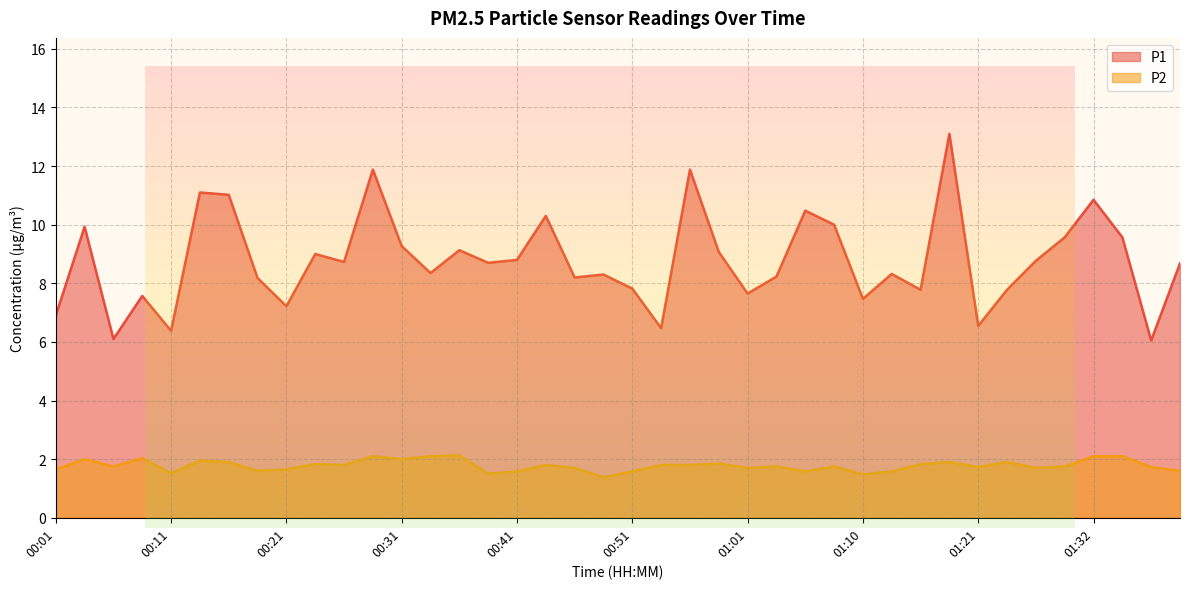

True or false: P2 and P1 intersect in this chart.

False